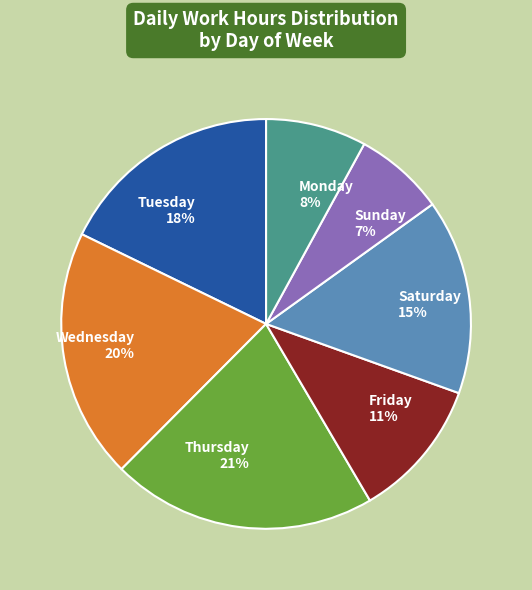

Rank the categories by value from lowest to highest.

Sunday, Monday, Friday, Saturday, Tuesday, Wednesday, Thursday